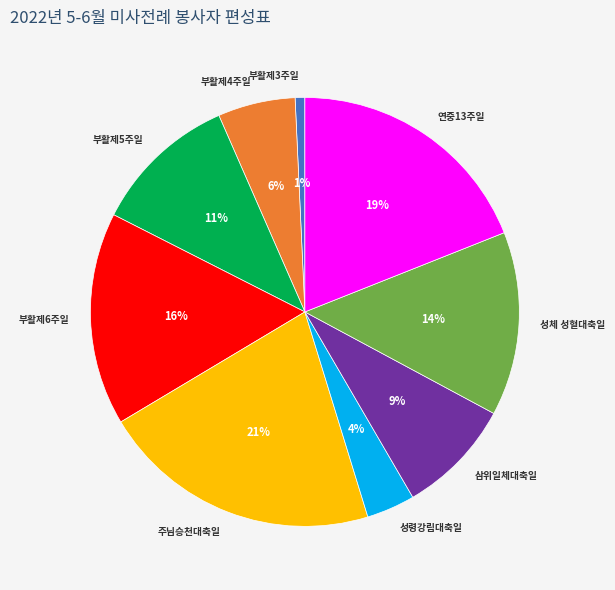

The 연중13주일 slice represents 19% of the pie. True or false?

True